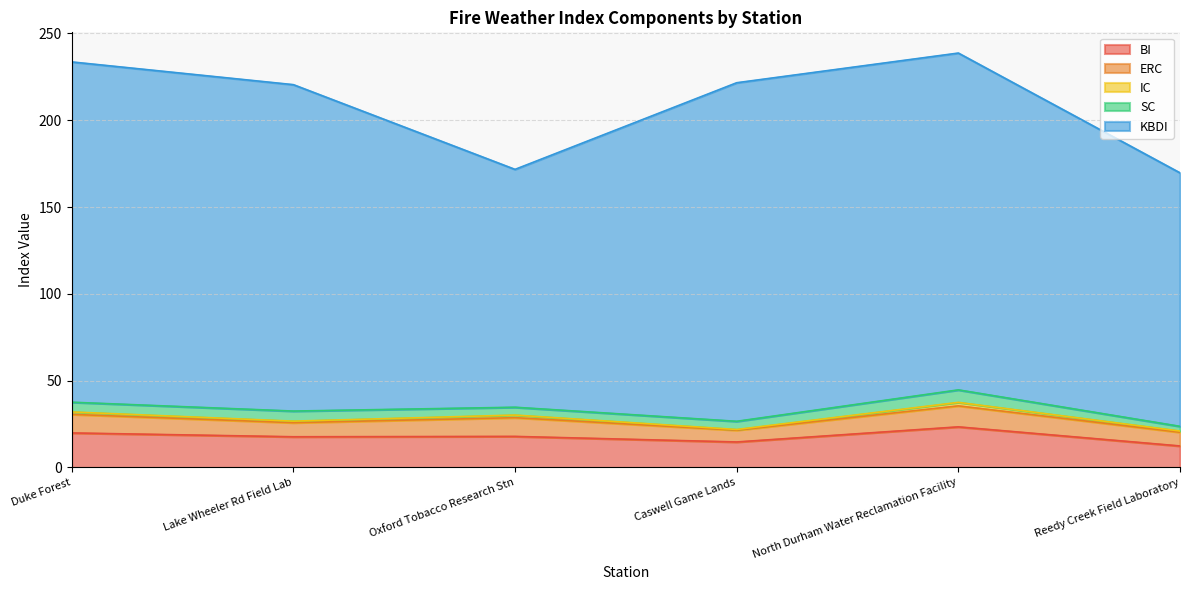

What is the difference between the second highest and minimum values in the IC series?

1.1